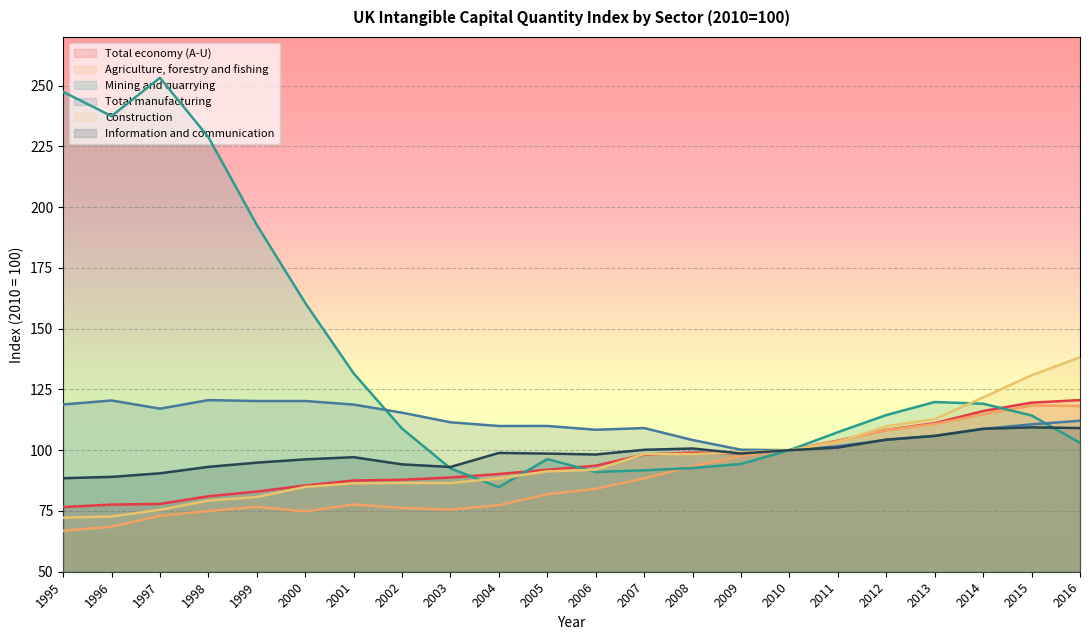

Which series changed the most between 1995 and 2009?

Mining and quarrying